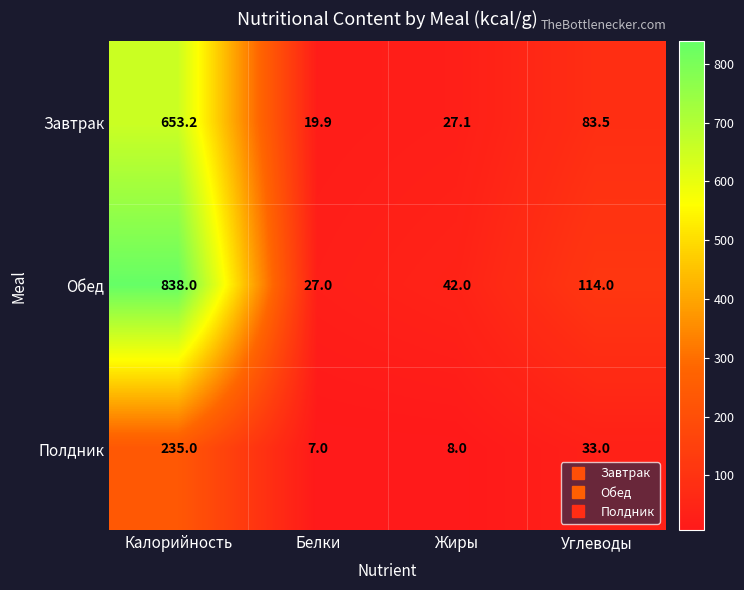

What value does the Полдник series have at Белки?

7.0